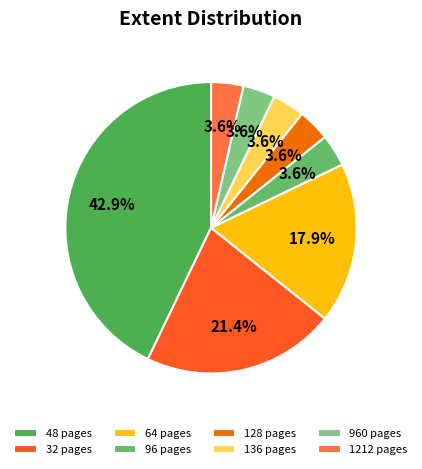

Which has a higher value, 136 pages or 48 pages?

48 pages